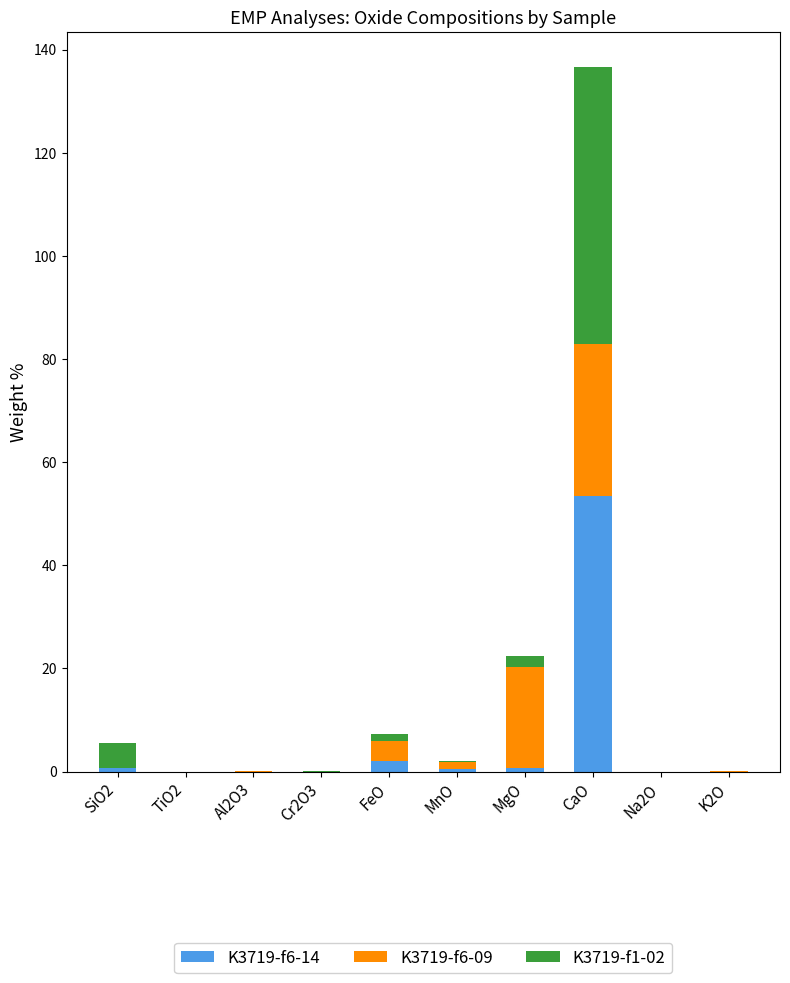

What is the highest value of the K3719-f6-14 series?

53.5